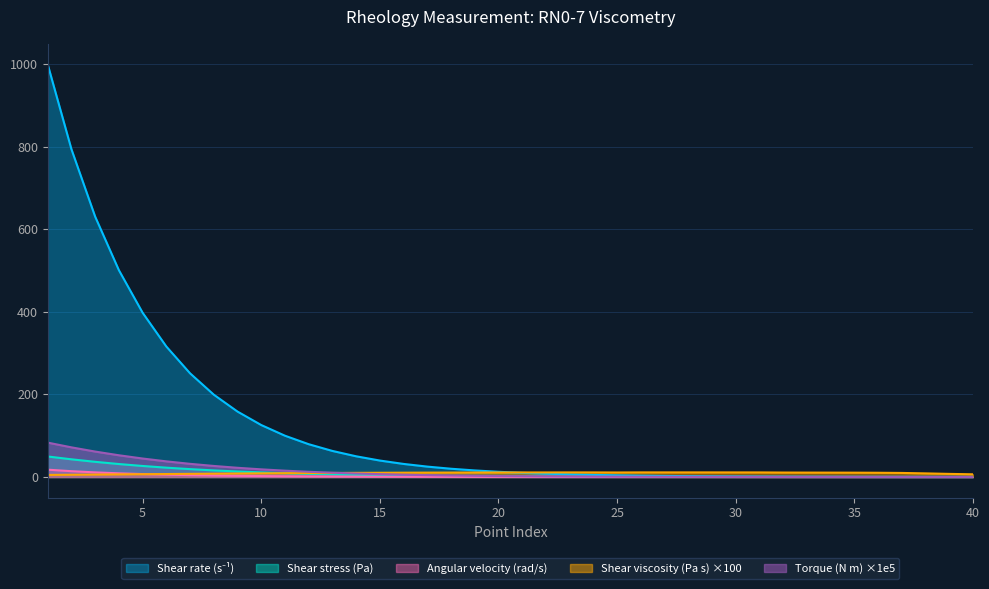

Does the chart have visible grid lines?

Yes